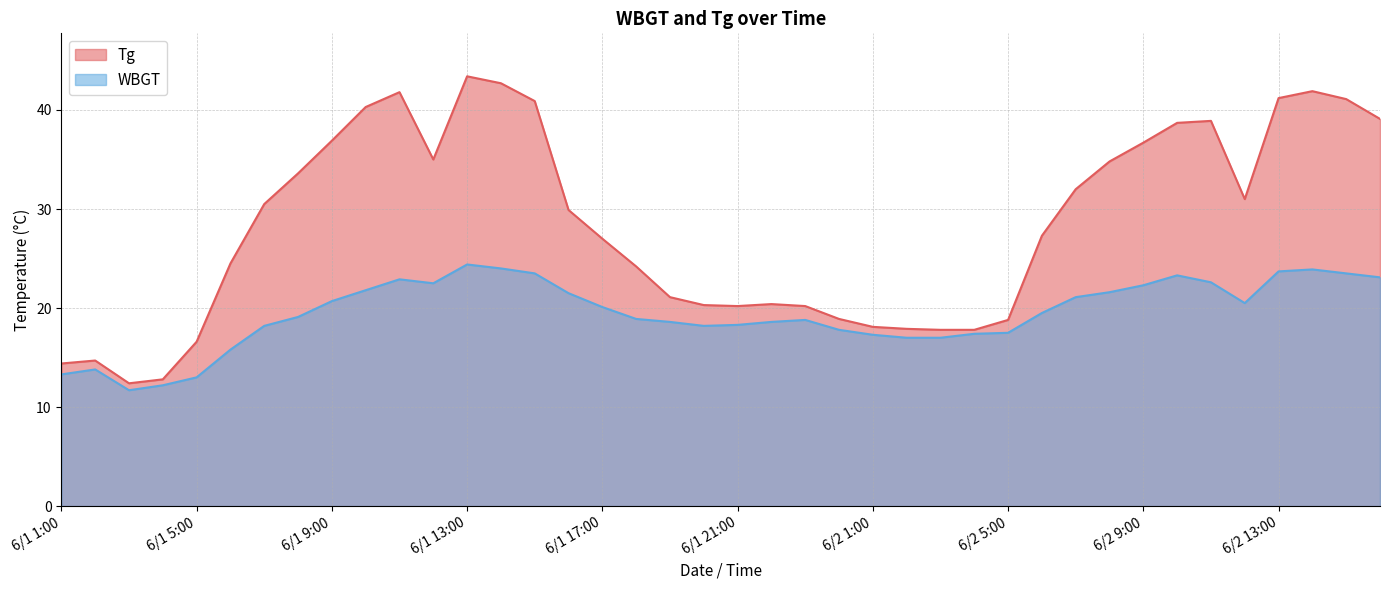

Is it true that WBGT equals 42.2 at 6/2 14:00?

False